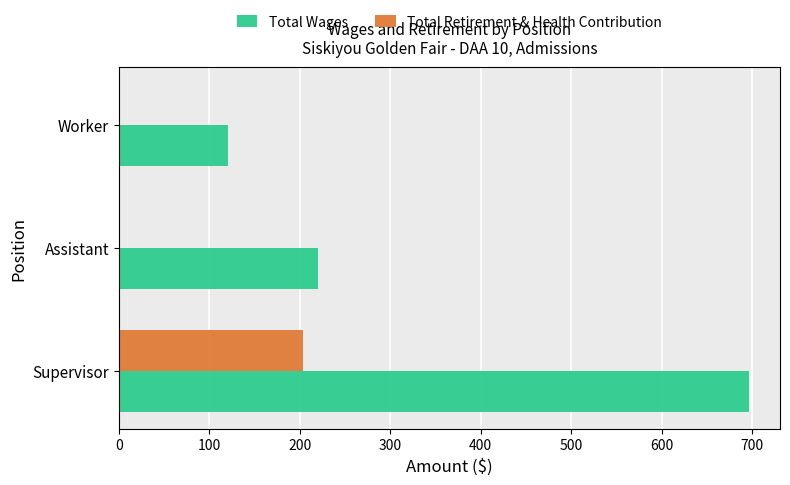

The value of Total Retirement & Health Contribution at Supervisor is 134. True or false?

False